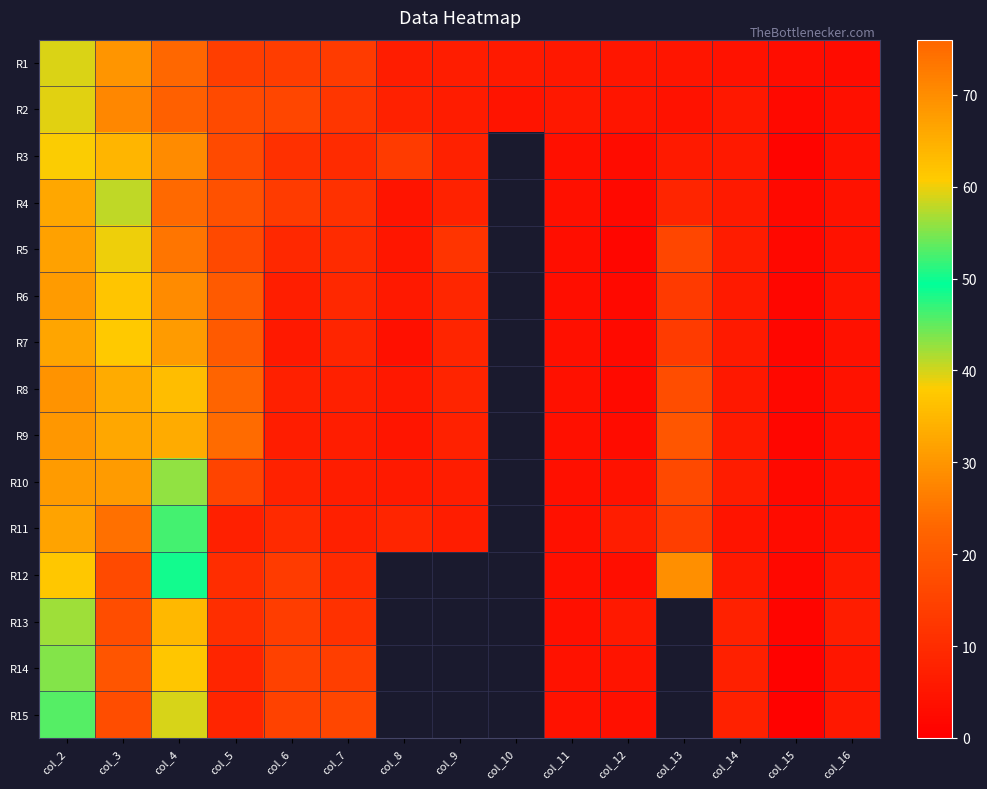

The R3 series shows 2.9 at col_12. True or false?

True